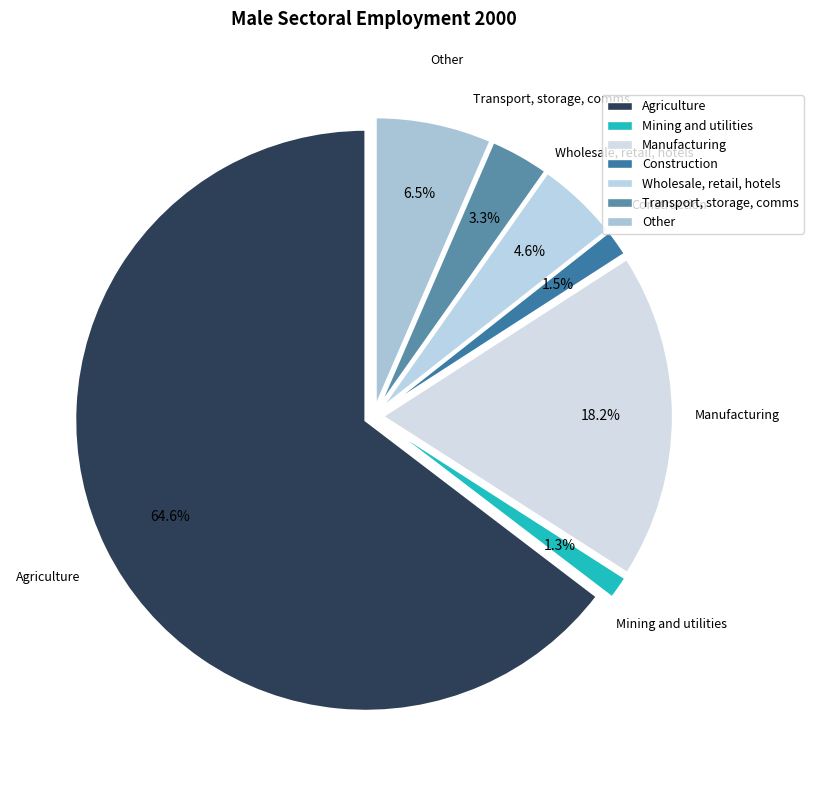

To the nearest percent, what percentage of the pie is Transport, storage, comms?

3%